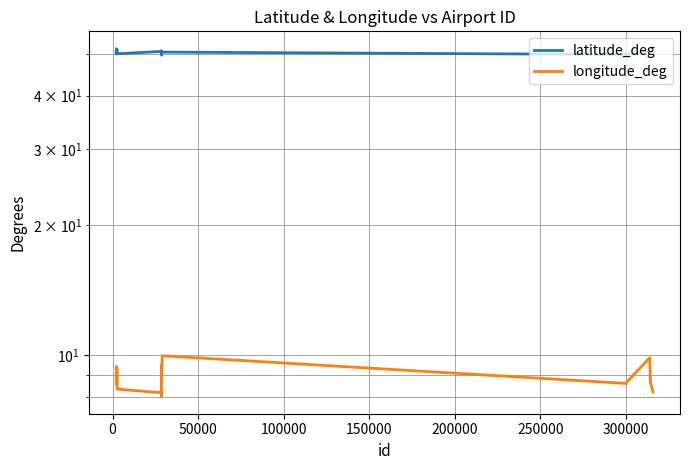

What is the sum of all latitude_deg values?

1008.6